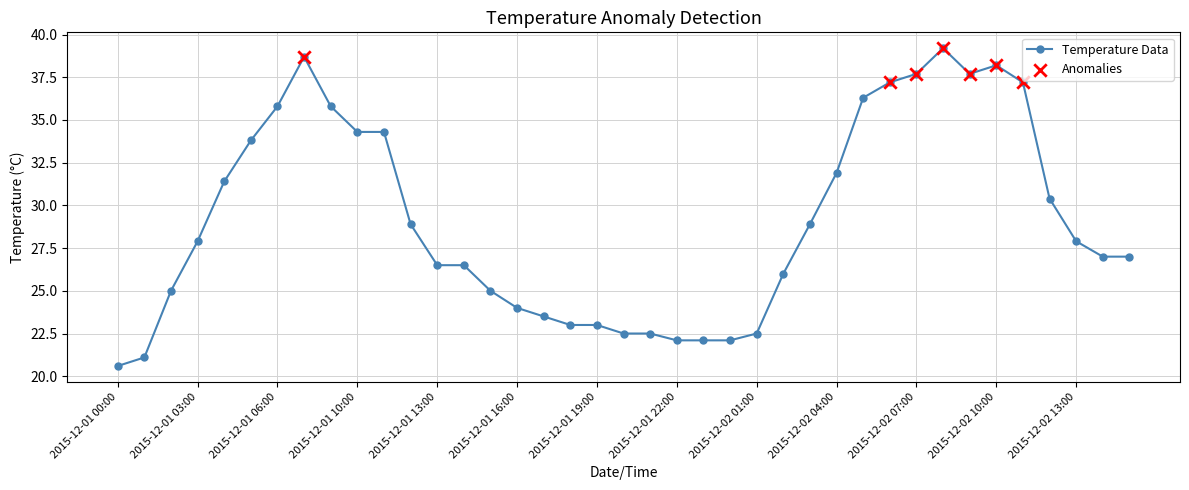

What is the difference between the maximum and second lowest values?

18.1